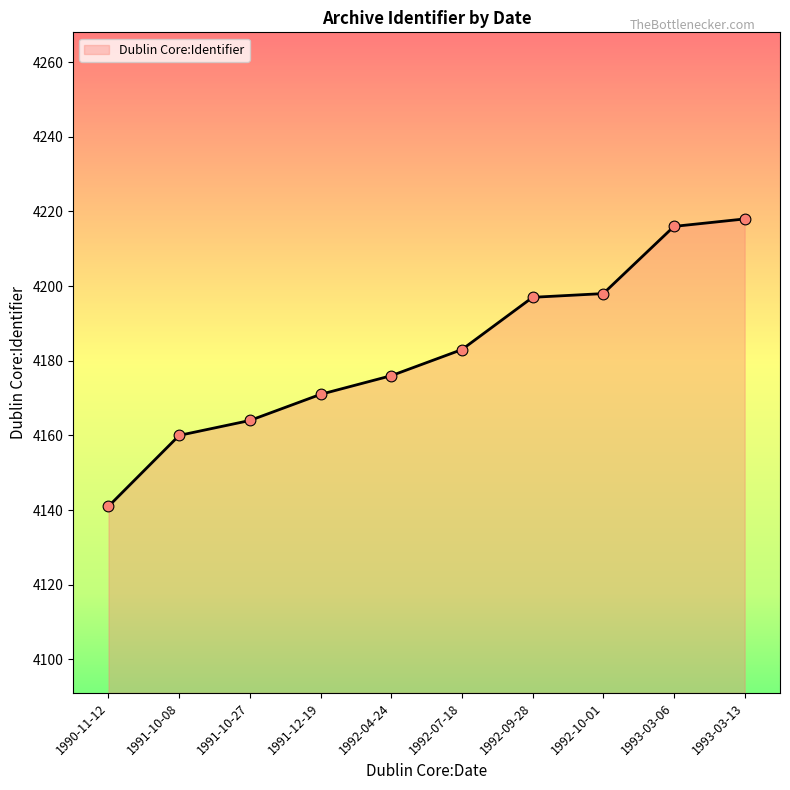

What is the change in value from 1991-10-08 to 1992-10-01?

+38